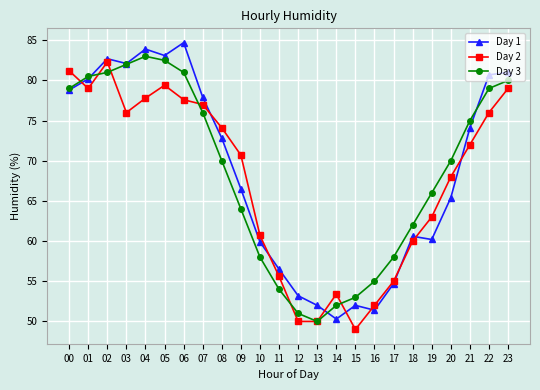

At which label does Day 2 reach its peak?

02